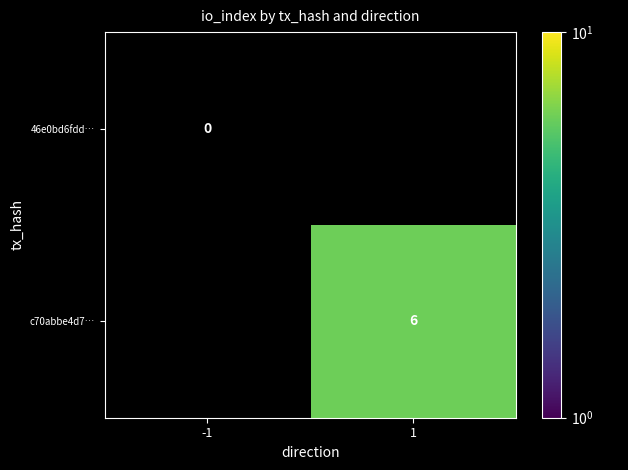

The c70abbe4d7… series shows 6 at 1. True or false?

True